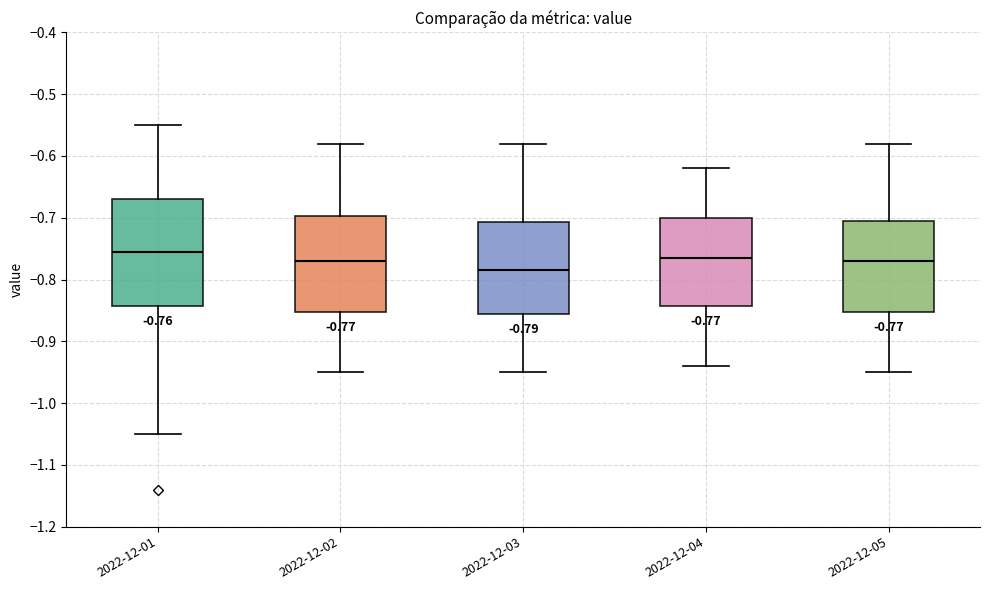

Which box has the lowest median line?

2022-12-03